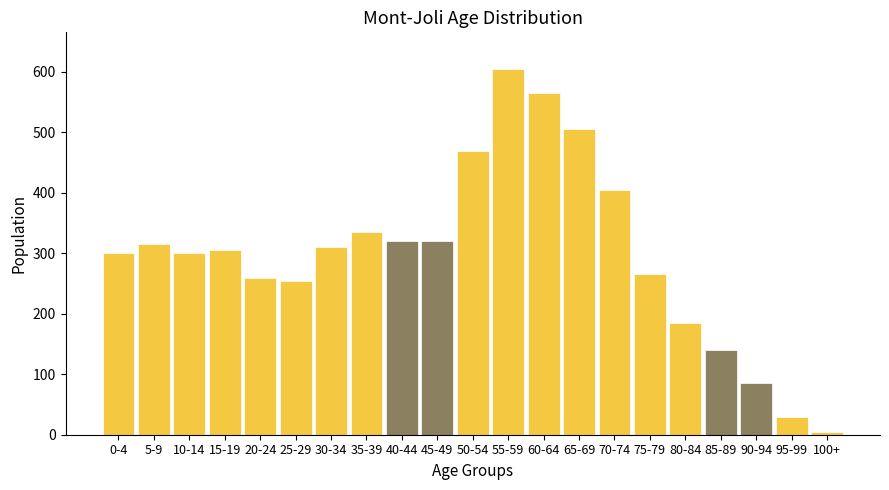

Reading left to right, transcribe all the data shown in this chart.

300	315	300	305	260	255	310	335	320	320	470	605	565	505	405	265	185	140	85	30	5